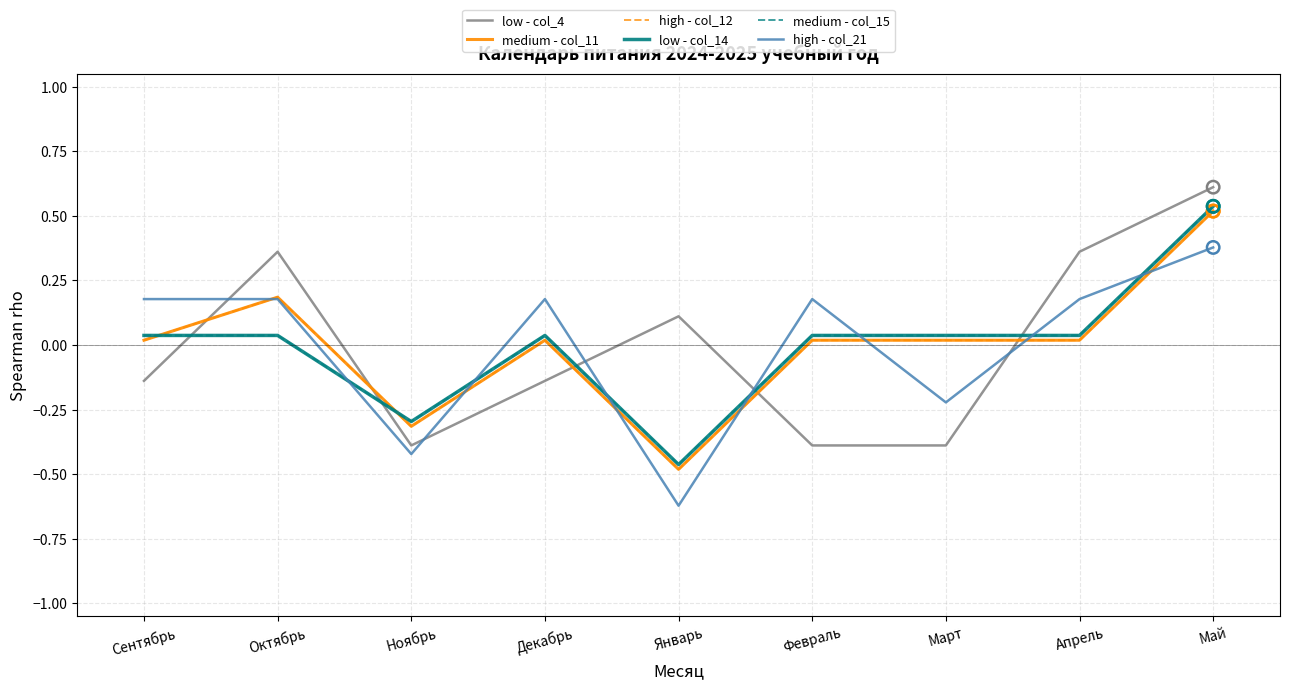

Is the value of low - col_4 at Февраль greater than the value of medium - col_11 at Февраль?

No